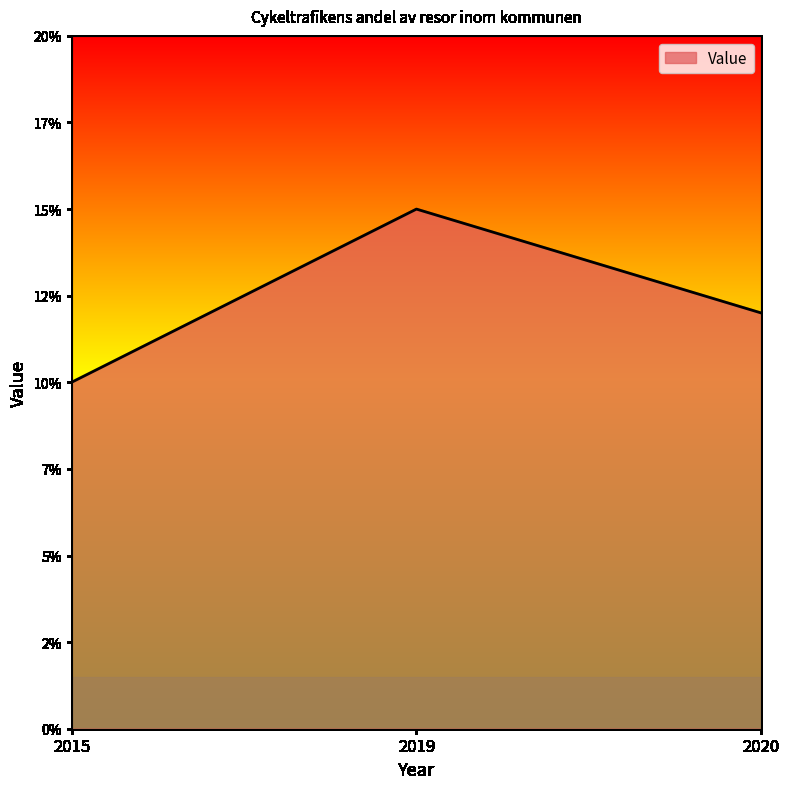

The chart shows a value of 8 at 2020. True or false?

False